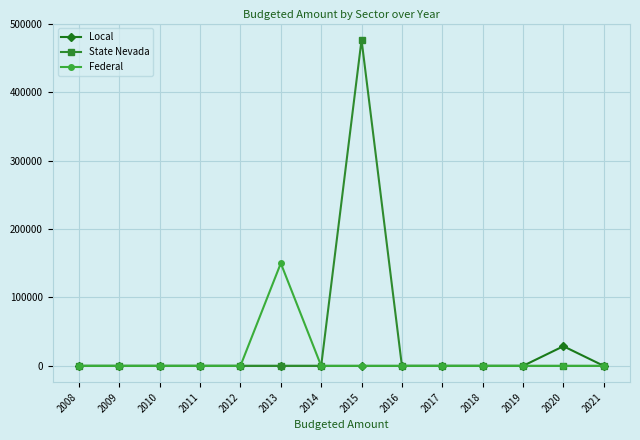

Does the chart have visible grid lines?

Yes